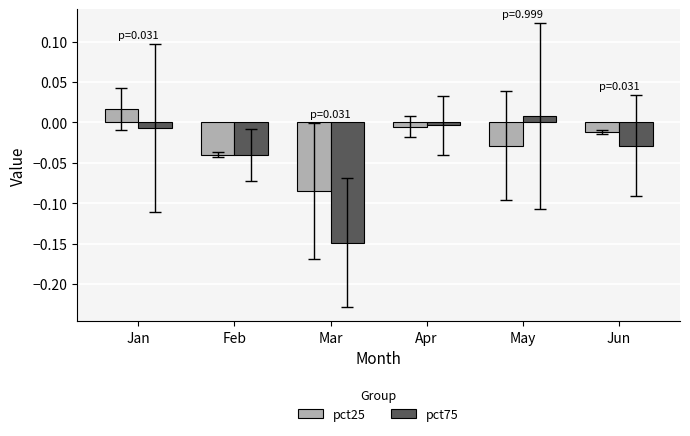

List the series in order of their peak value, highest first.

pct25, pct75